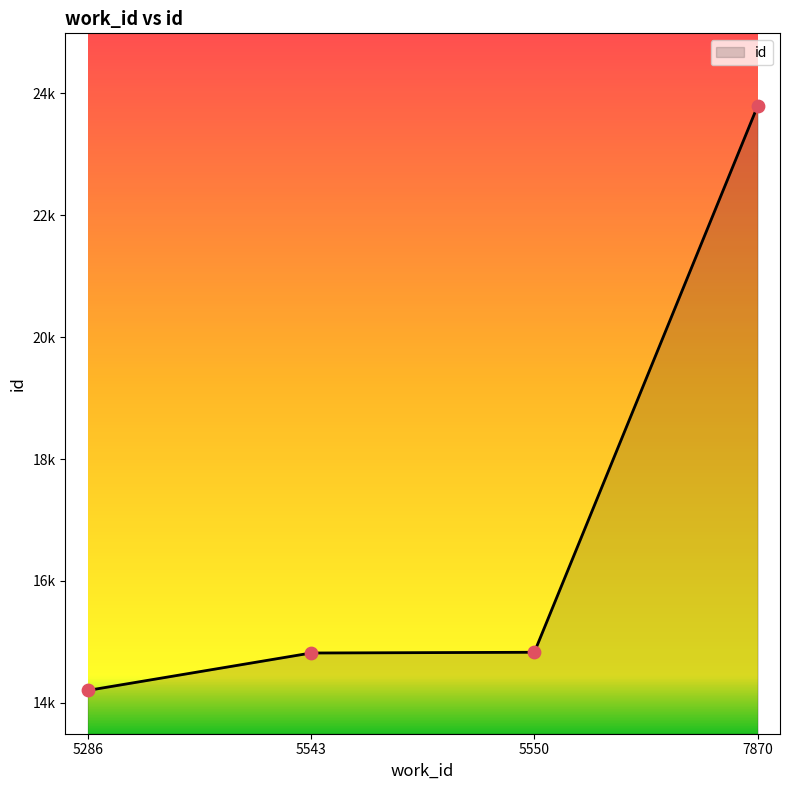

Does the chart have visible grid lines?

No